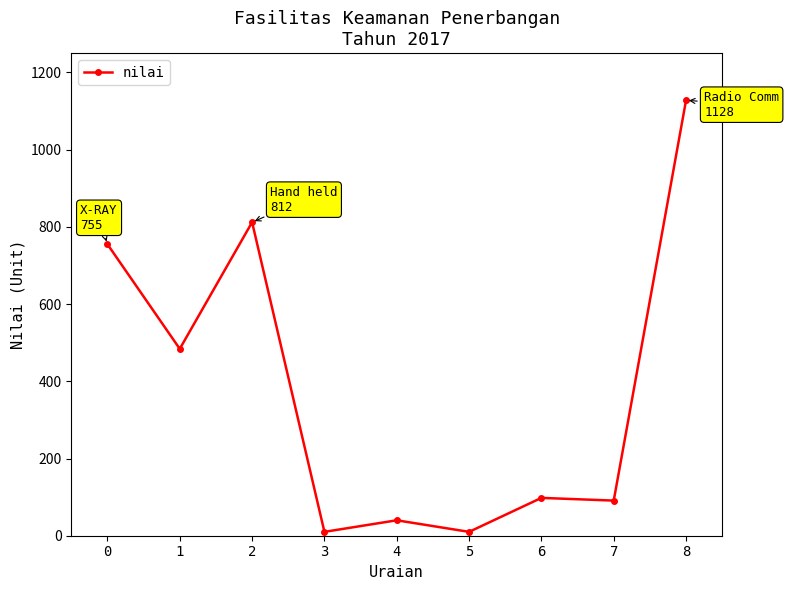

At which category does the data reach its first local valley?

1